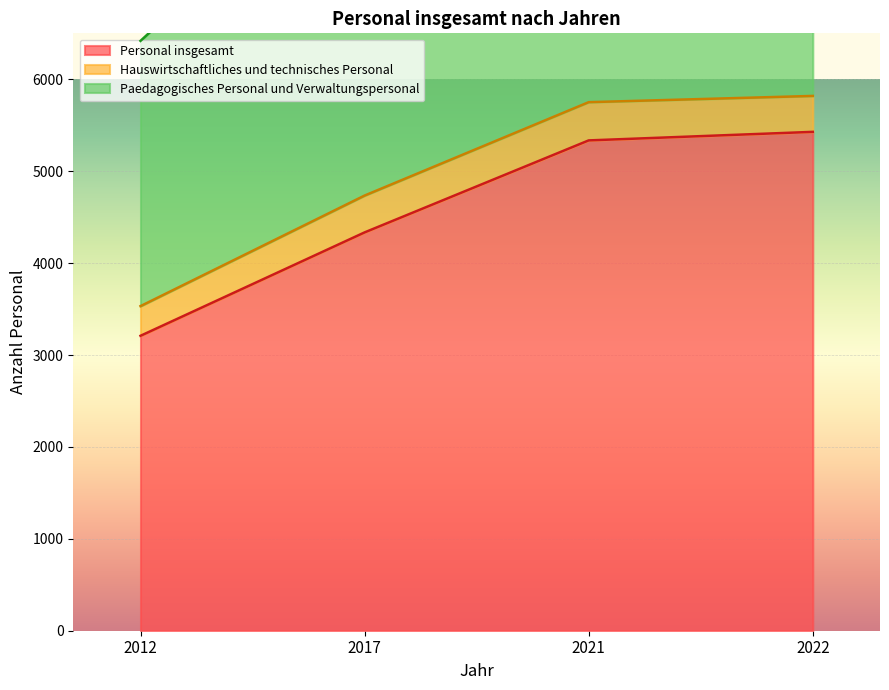

Where is Paedagogisches Personal und Verwaltungspersonal nearest to the value 8637?

2017